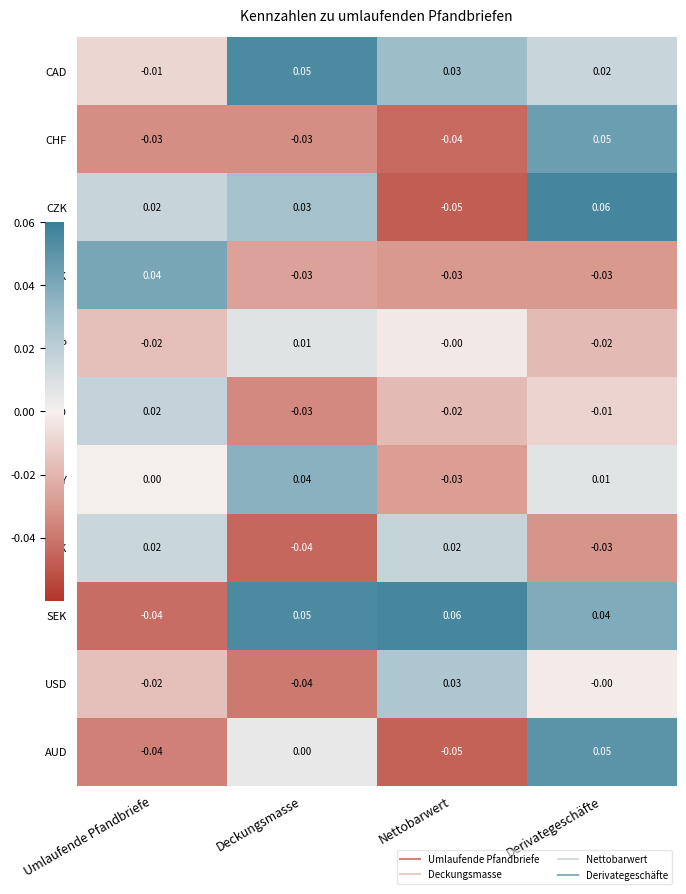

Which category has the lowest value across all series?

Nettobarwert